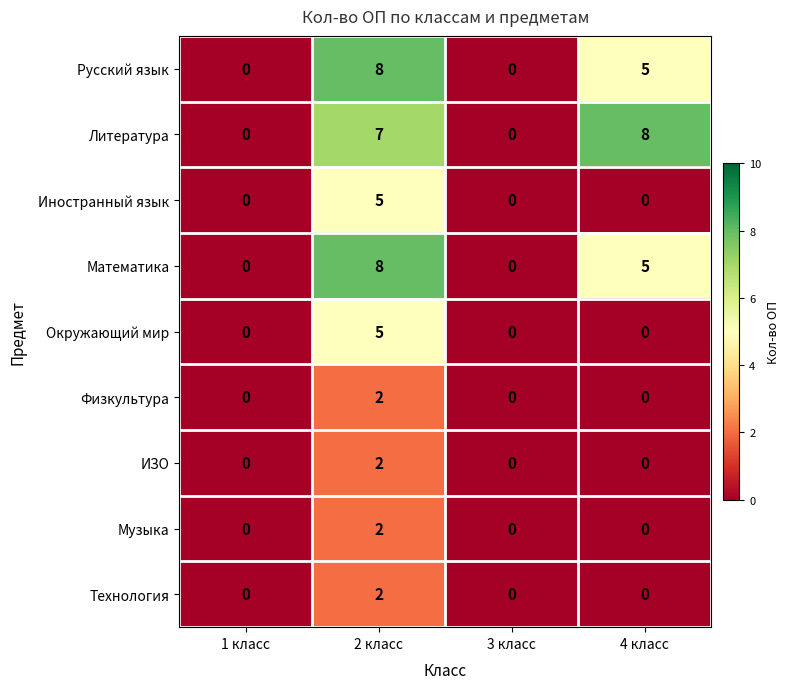

The Технология series shows 0 at 3 класс. True or false?

True